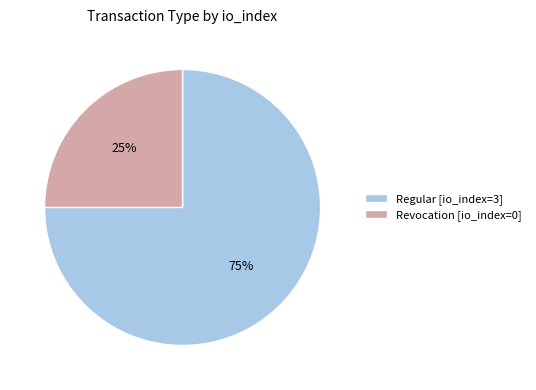

Does Regular [io_index=3] represent more than half of the total?

Yes